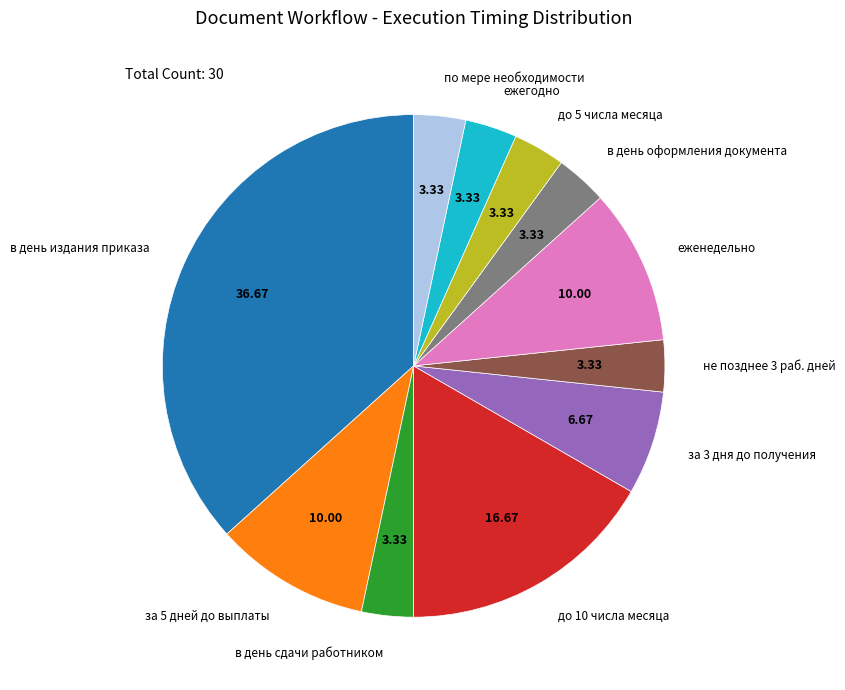

What is the ratio of the value at за 5 дней до выплаты to the value at в день издания приказа?

0.3